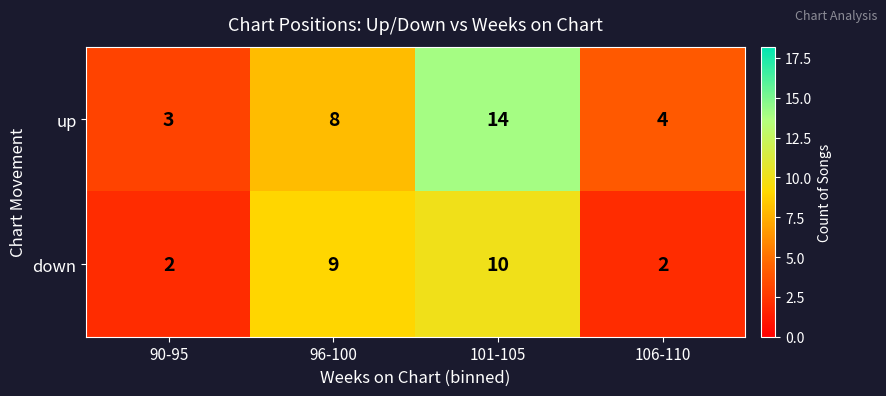

At which label is down closest to 6?

96-100